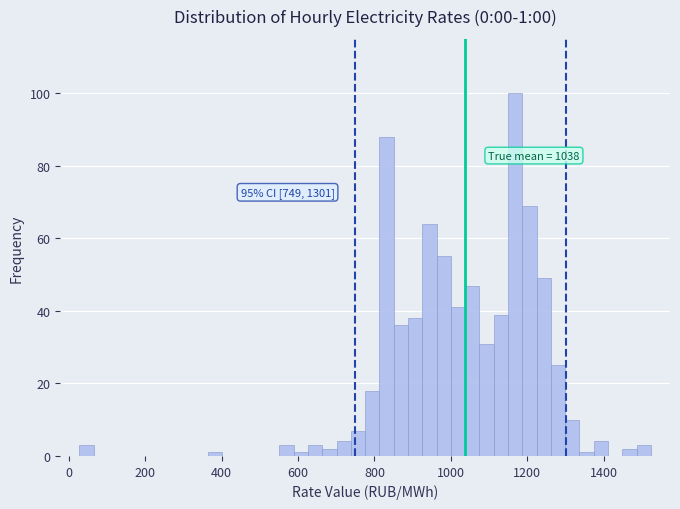

Around what value on the x-axis is the tallest bar? Give the approximate position of its centre, as read against the axis.

1160